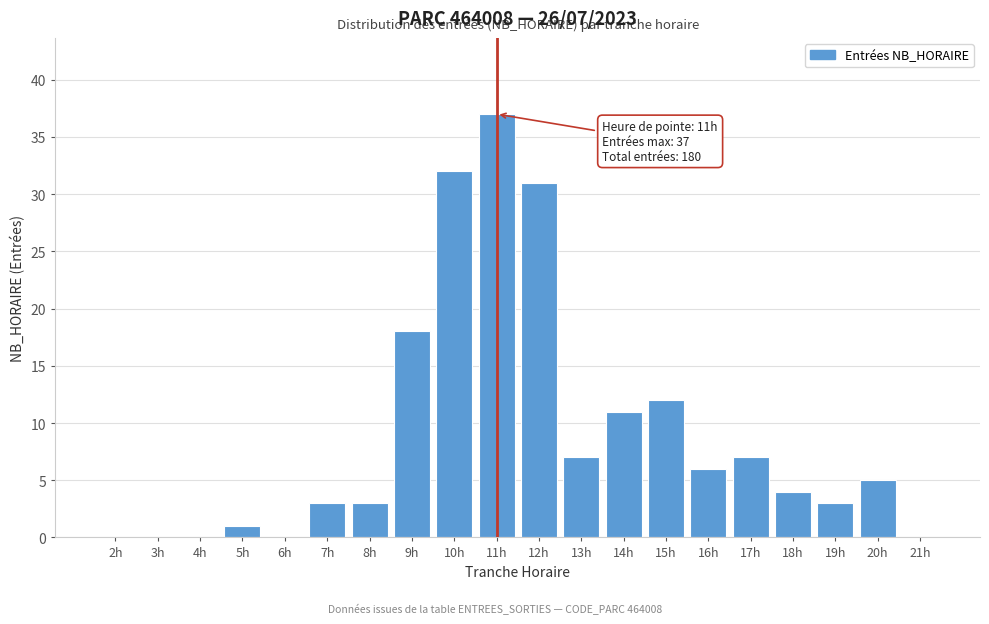

Reading left to right, transcribe all the data shown in this chart.

2h=0	3h=0	4h=0	5h=1	6h=0	7h=3	8h=3	9h=18	10h=32	11h=37	12h=31	13h=7	14h=11	15h=12	16h=6	17h=7	18h=4	19h=3	20h=5	21h=0